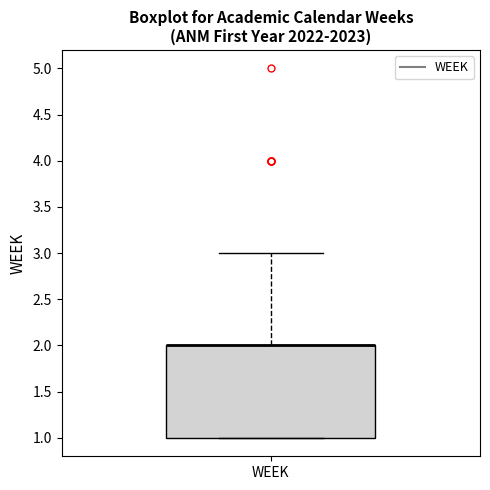

Where is the upper edge of the box for WEEK on the y-axis? The values are not printed on the chart, so give them approximately, as read against the axis.

2